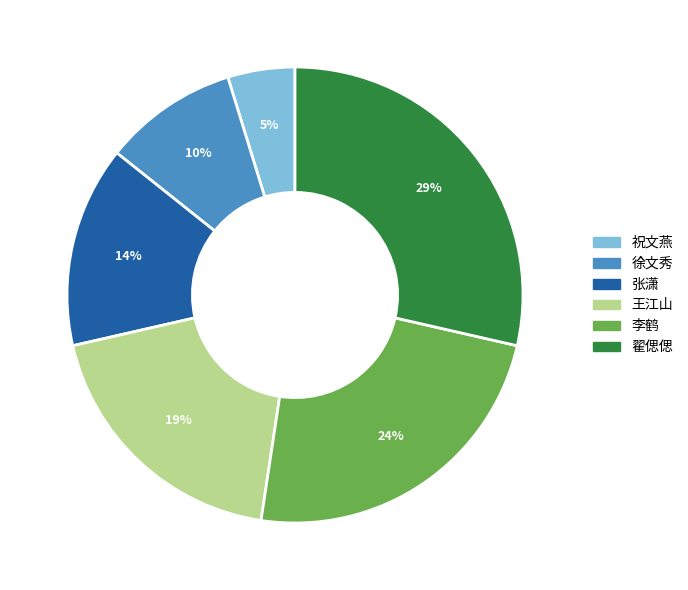

Is there a majority slice in this chart?

No